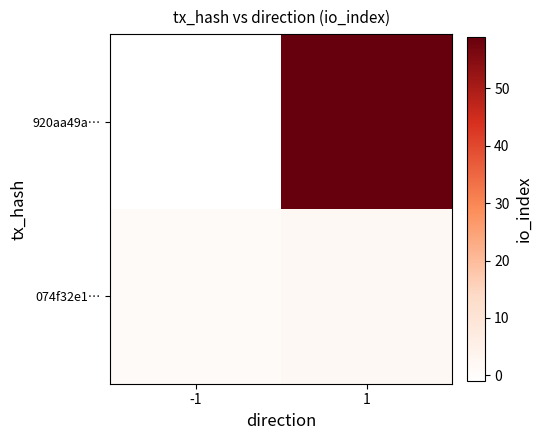

At how many categories does at least one series exceed 36?

1